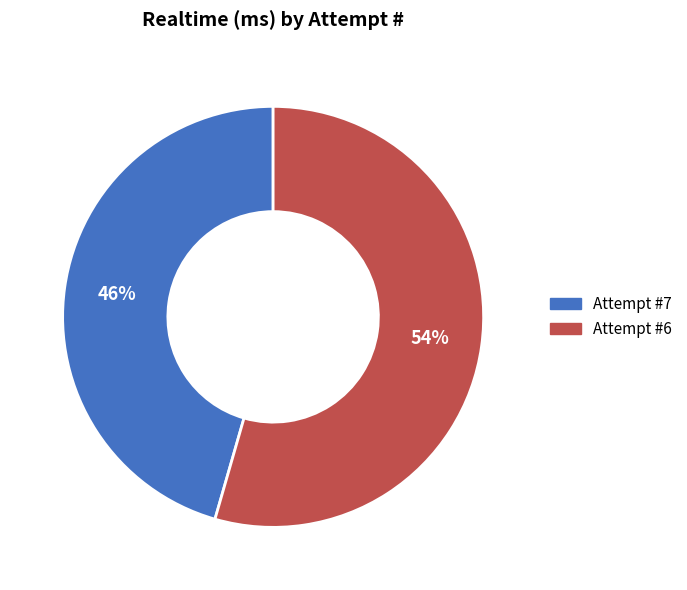

Does Attempt #6 account for over 50% of the chart?

Yes